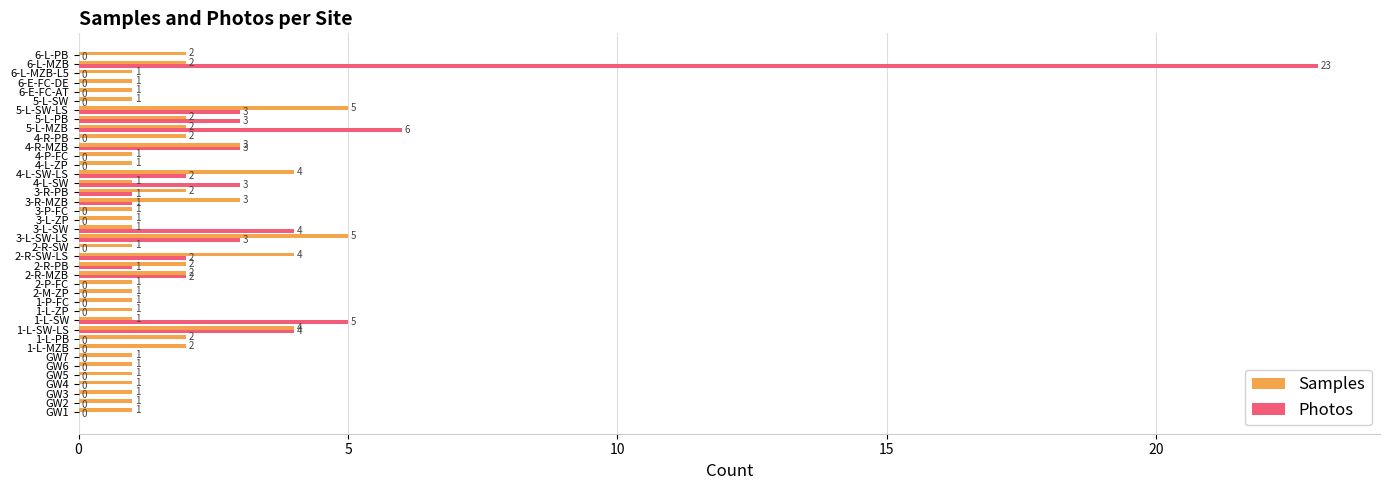

What is the sum of all Photos values?

66